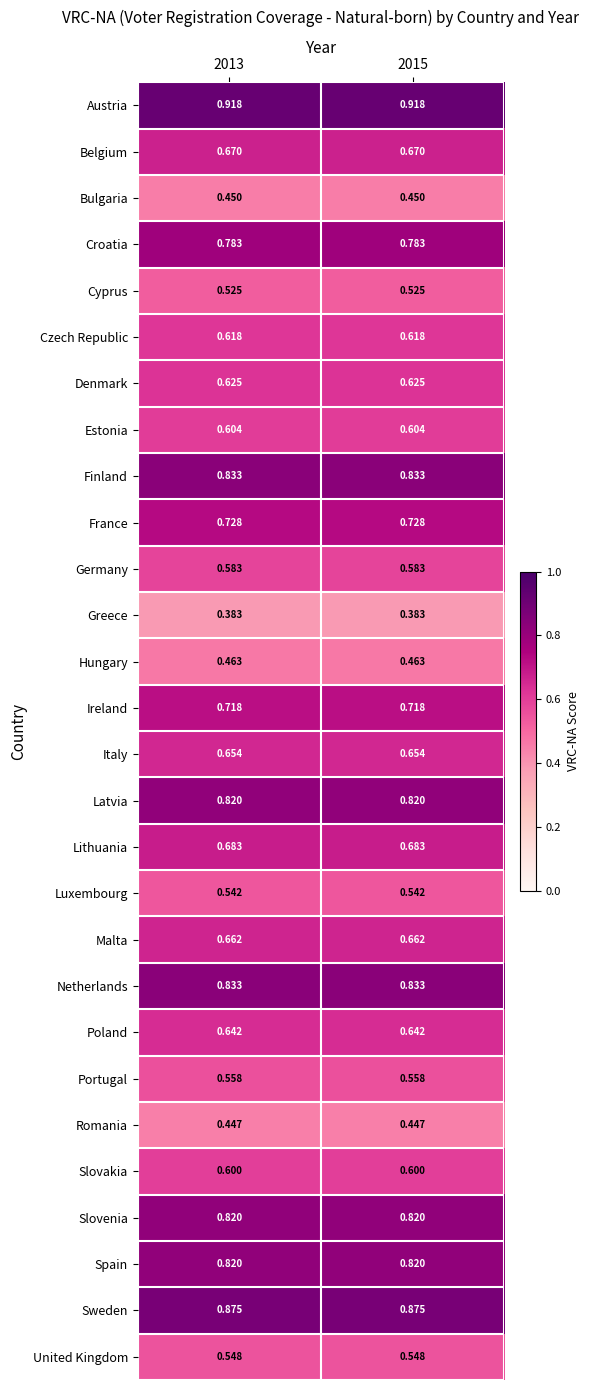

What is the total value across all series at 2015?

18.4